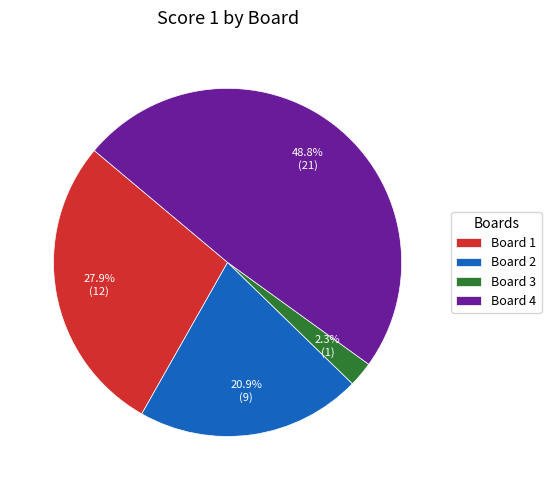

How much of the chart is everything except Board 2?

79.1%